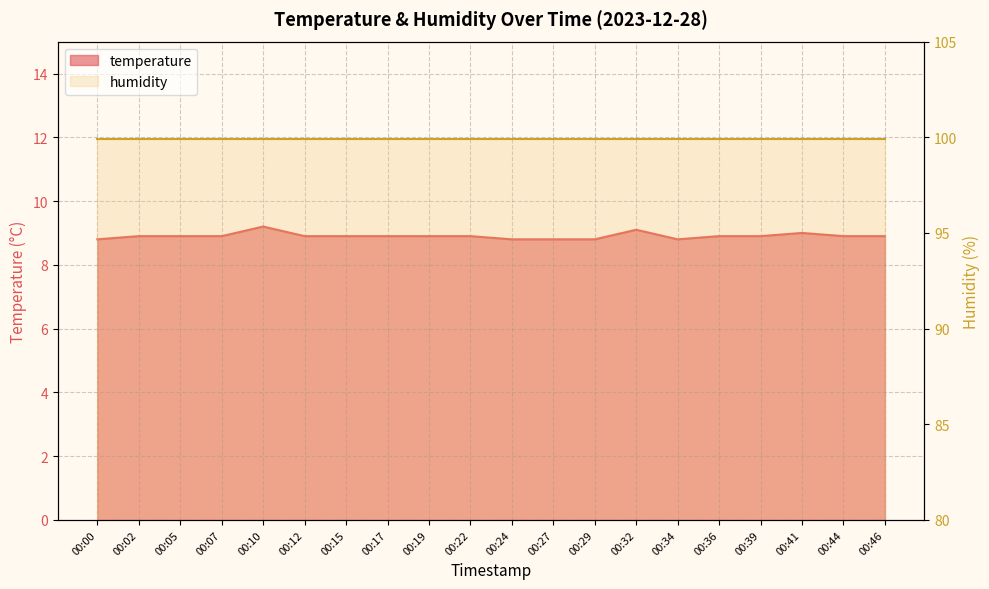

What is the minimum value shown in the chart?

8.8